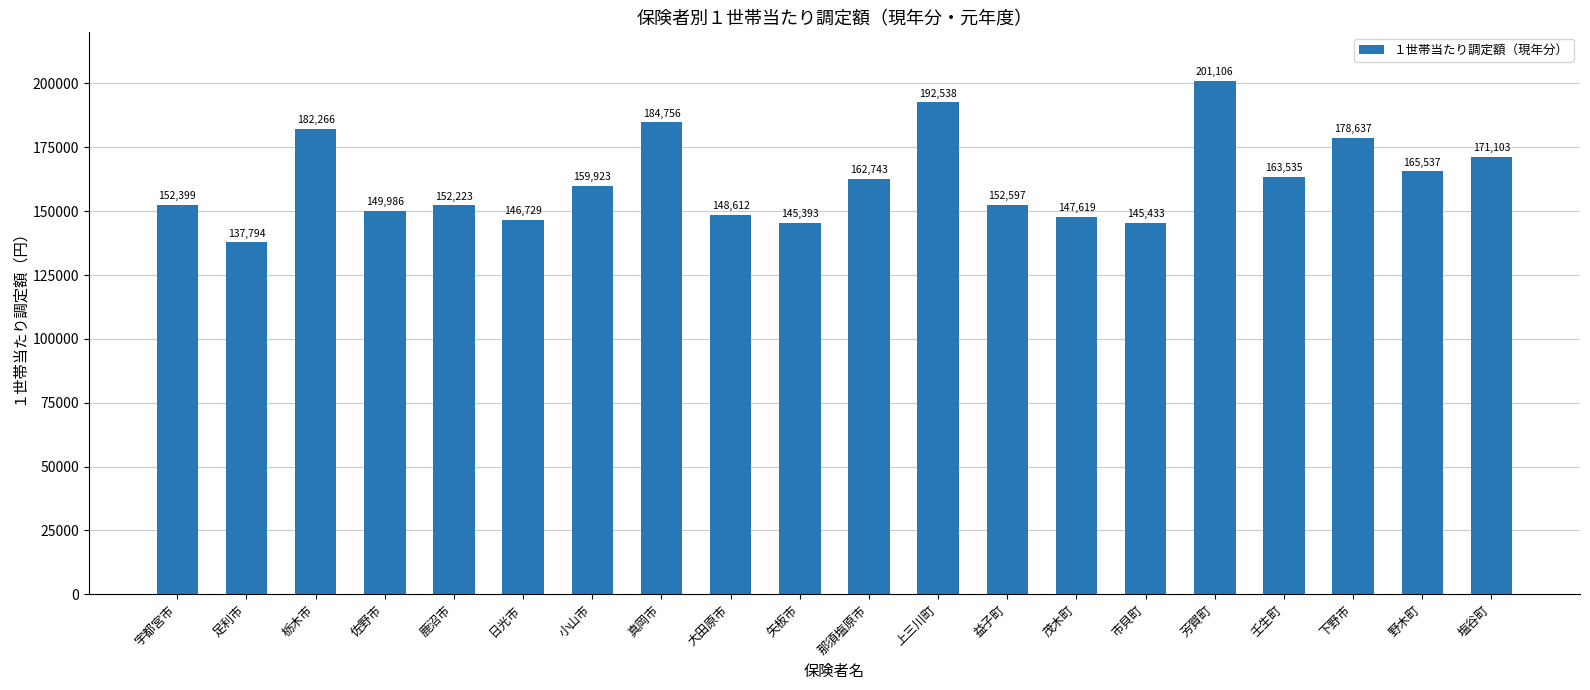

What is the difference between the maximum and second lowest values?

55713